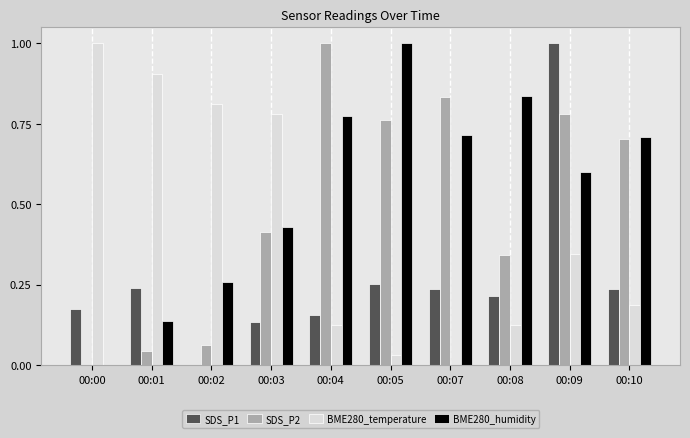

What is the total value across all series at 00:04?

2.1